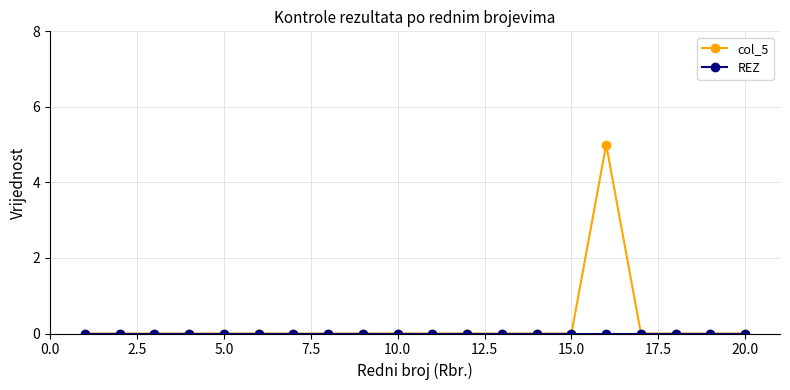

Which series has the widest spread of values?

col_5